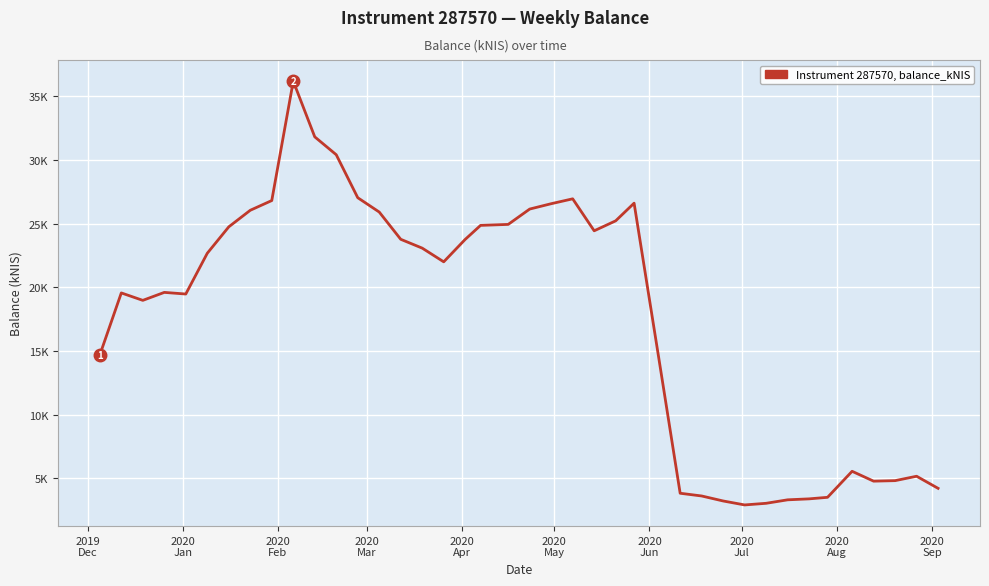

At which category does the data reach its first local peak?

2020
Jan